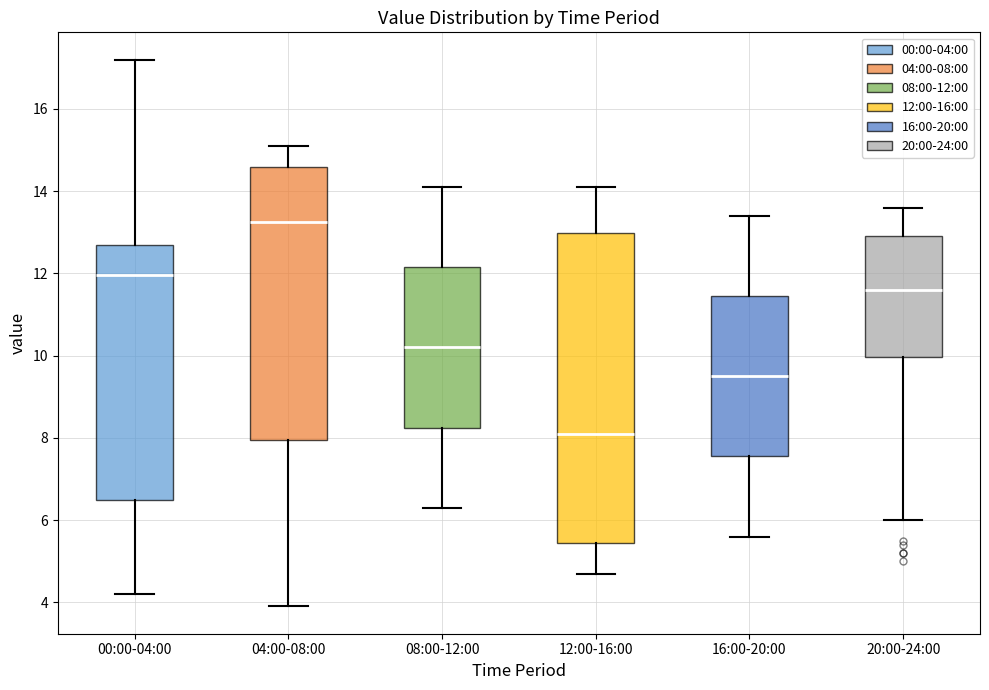

Reading left to right, read every box against the y-axis: the position of its median line, the range the box covers, and the ends of its whiskers. The values are not printed on the chart, so give them approximately, as read against the axis.

00:00-04:00: median 12.0, box 6.6 to 12.8, whiskers 4.2 to 17.2
04:00-08:00: median 13.2, box 8.0 to 14.6, whiskers 4.0 to 15.2
08:00-12:00: median 10.2, box 8.2 to 12.2, whiskers 6.4 to 14.2
12:00-16:00: median 8.2, box 5.4 to 13.0, whiskers 4.8 to 14.2
16:00-20:00: median 9.6, box 7.6 to 11.4, whiskers 5.6 to 13.4
20:00-24:00: median 11.6, box 10.0 to 13.0, whiskers 6.0 to 13.6